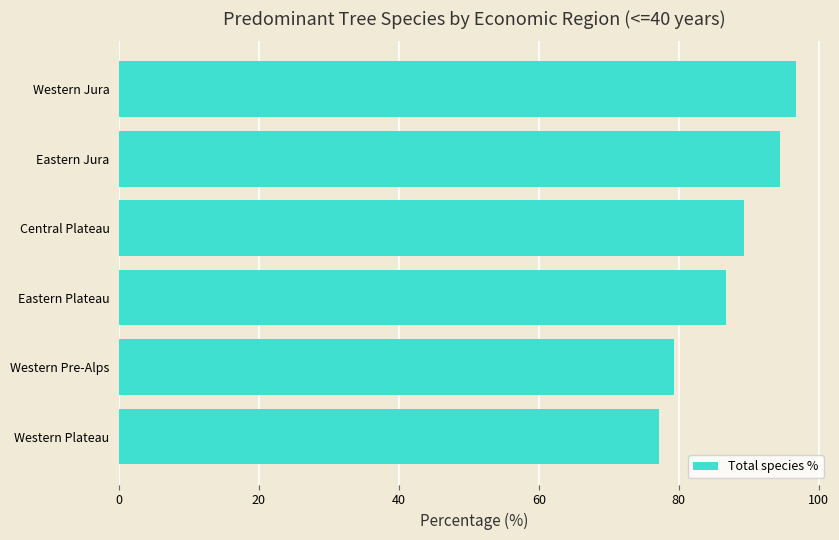

What is the difference between the maximum and minimum values?

19.6